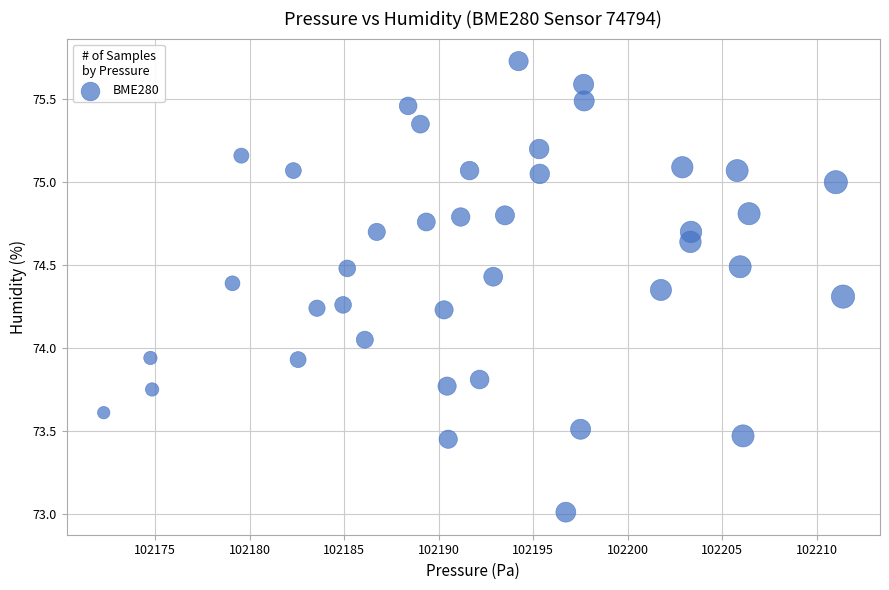

What is the range of Y values (max minus min)?

2.7